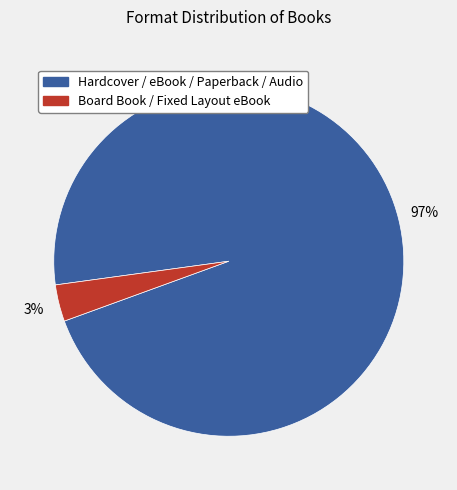

To the nearest percent, what is the average slice percentage?

50%